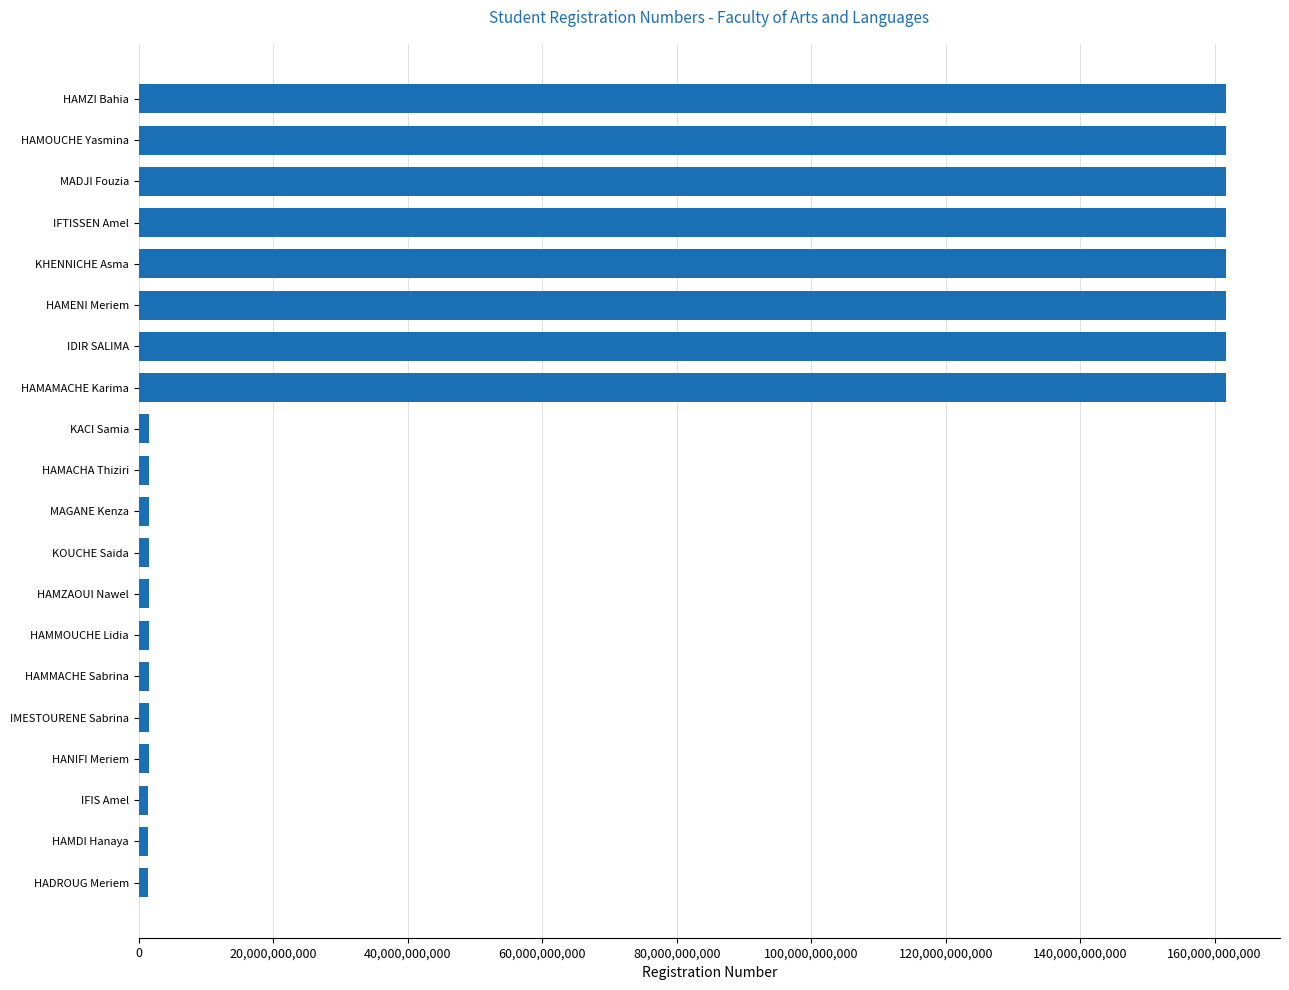

The chart shows a value of 161633008498 at HAMAMACHE Karima. True or false?

True